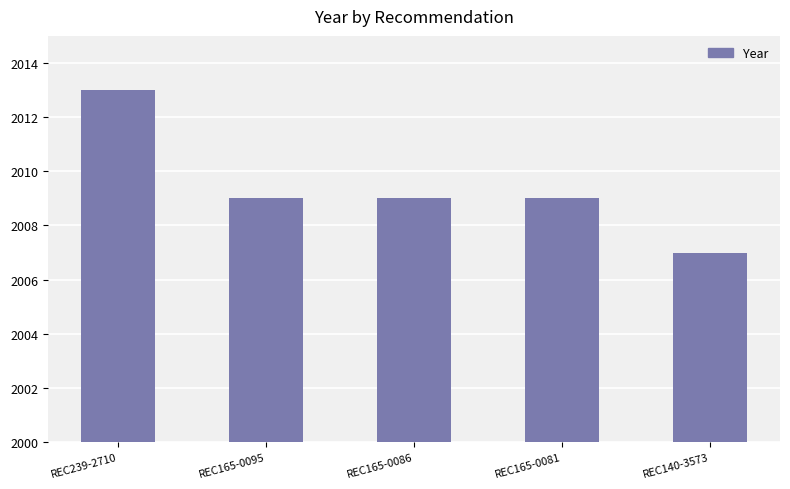

What is the sum of all values?

10047